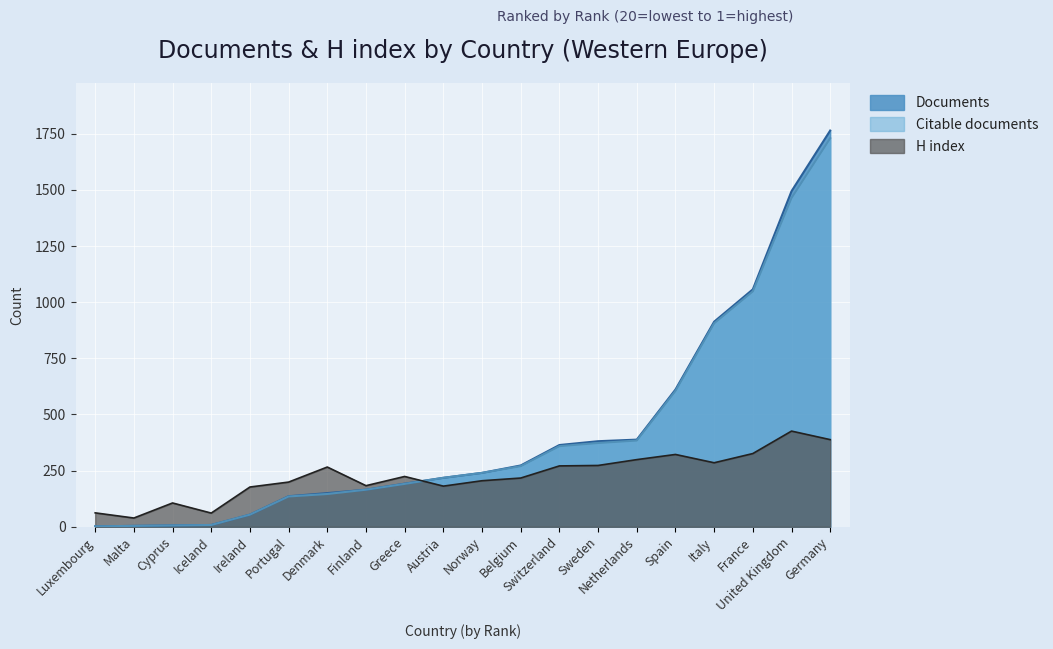

After their last crossing, which series has the higher values: Documents or H index?

Documents